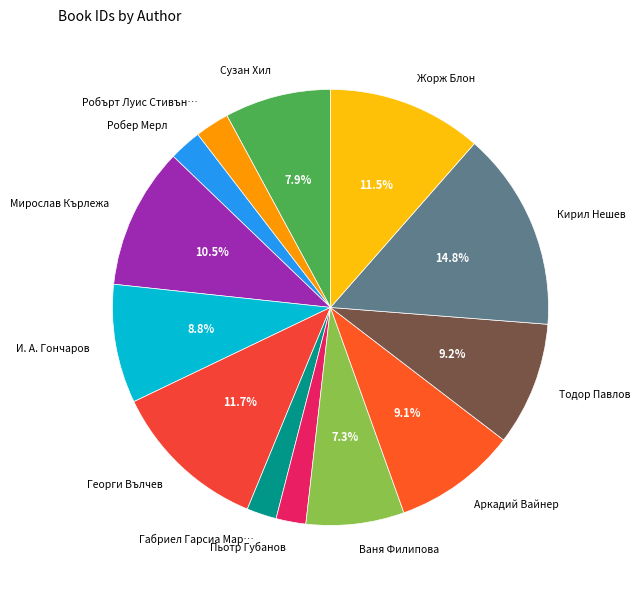

Count the number of slices in the pie.

13